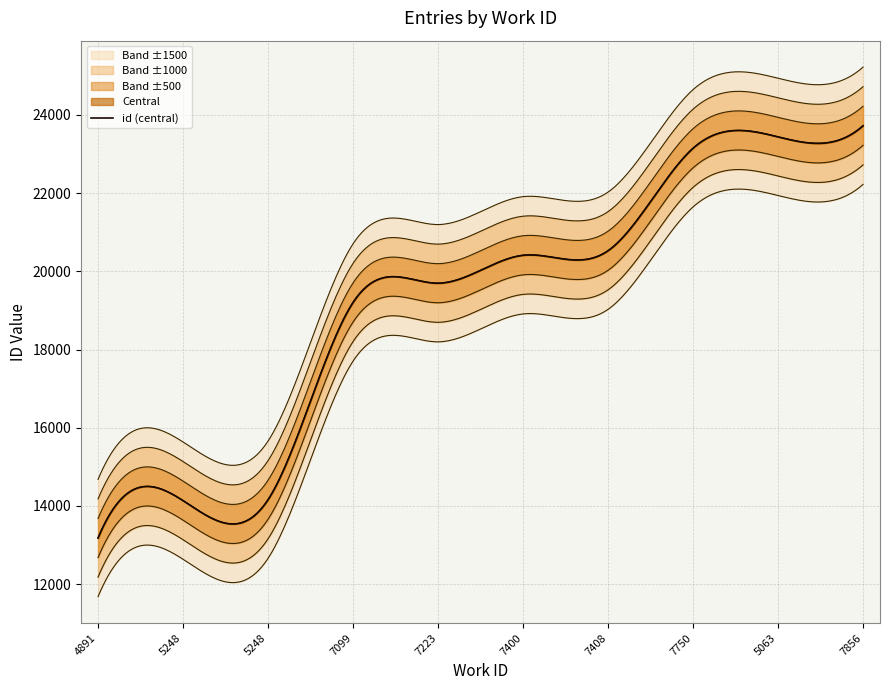

What is the label of the 3rd point from the right?

7750